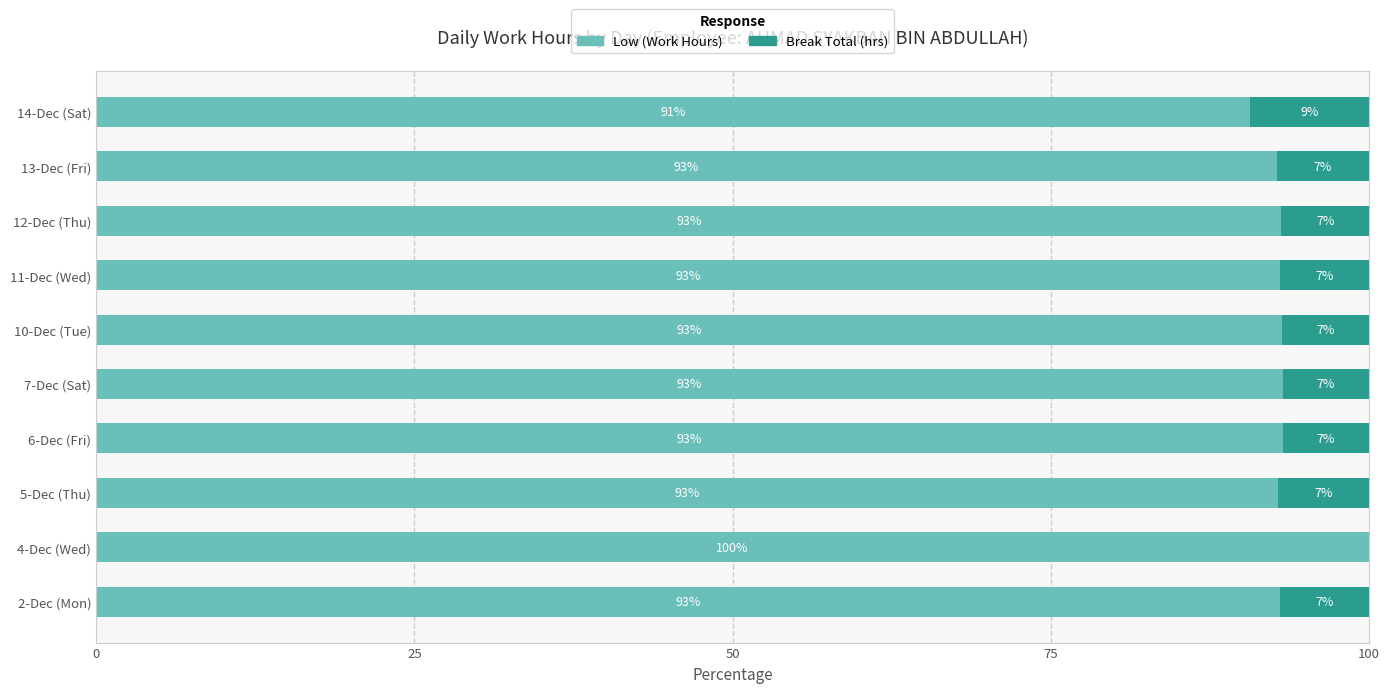

What is the total value across all series at 5-Dec (Thu)?

100.0